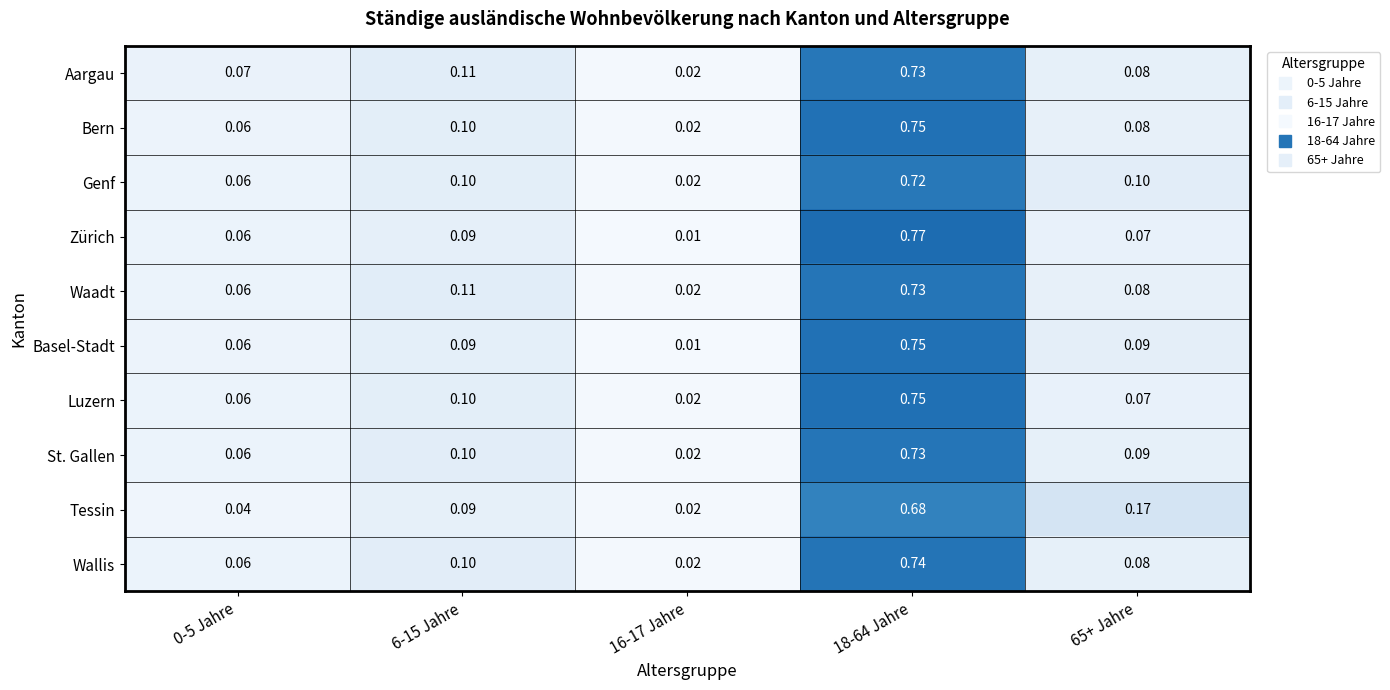

Which series has the largest range (max minus min)?

Zürich